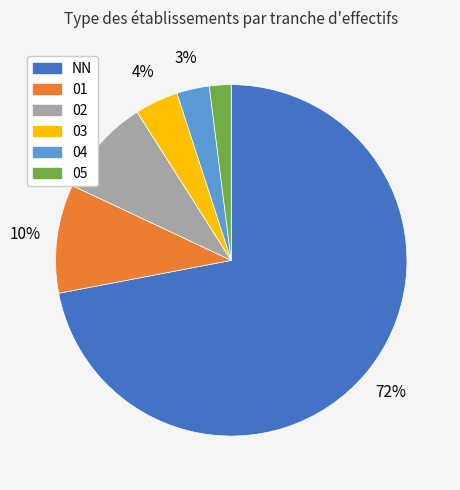

What percentage is the 04 slice, to the nearest percent?

3%